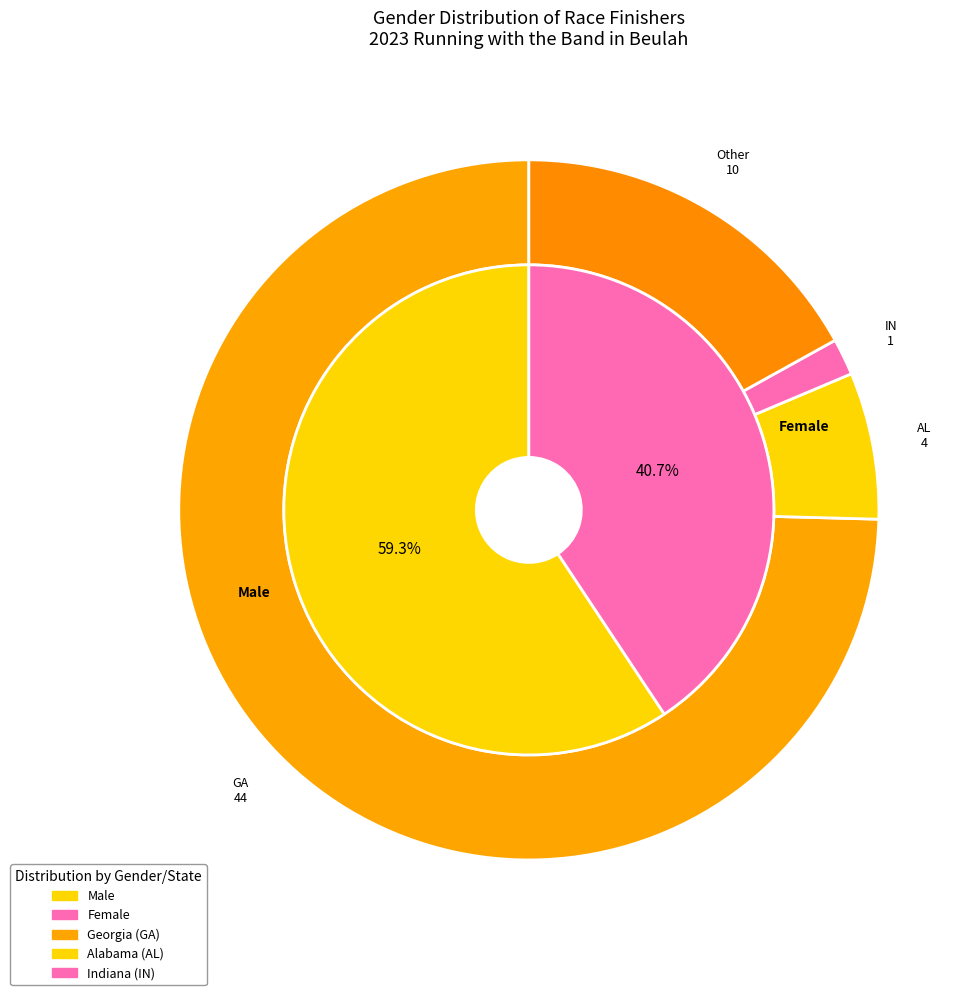

Rank the categories by value from highest to lowest.

Male, Female